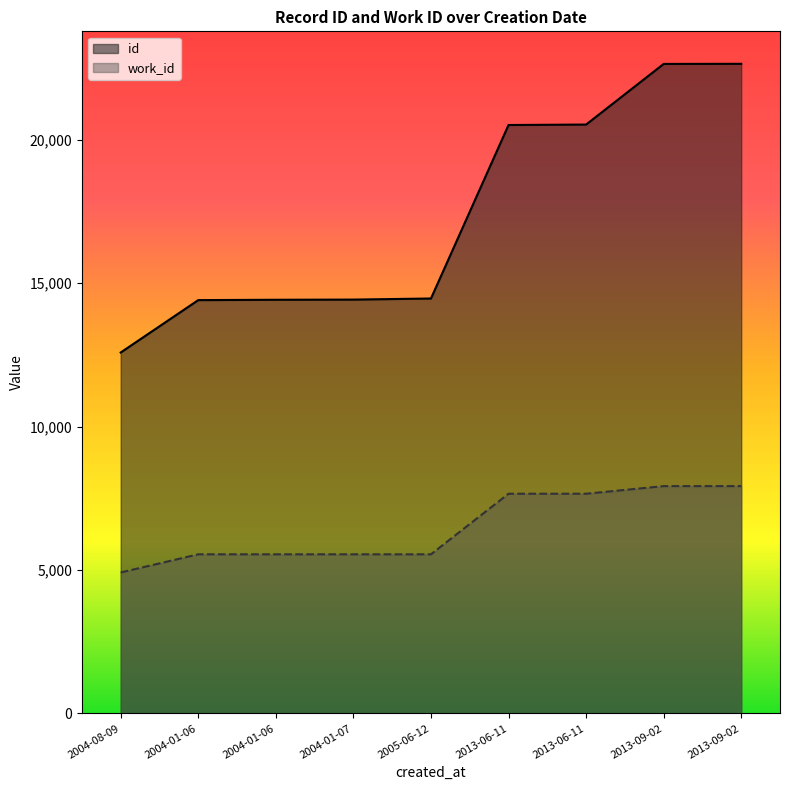

Rank the series at 2013-06-11 from lowest to highest value.

work_id, id